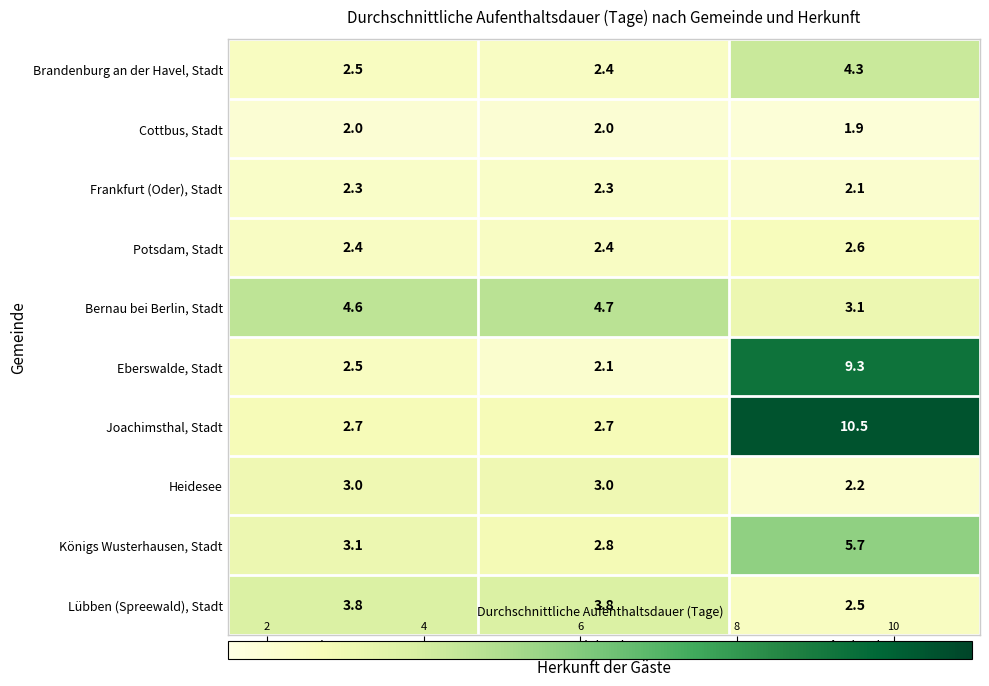

Which series has the largest total across all categories?

Joachimsthal, Stadt